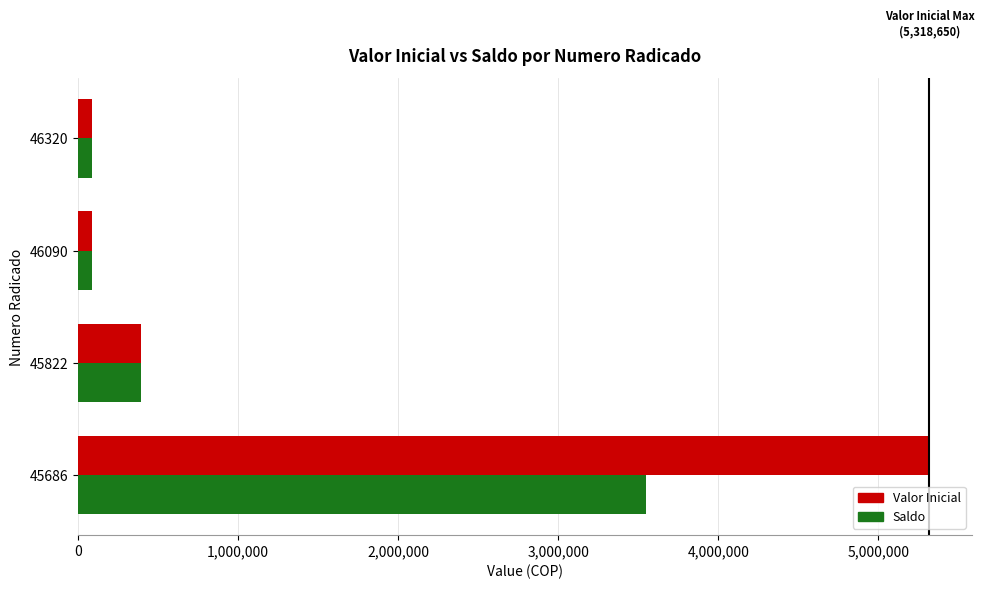

What is the average value of the Valor Inicial series?

1471634